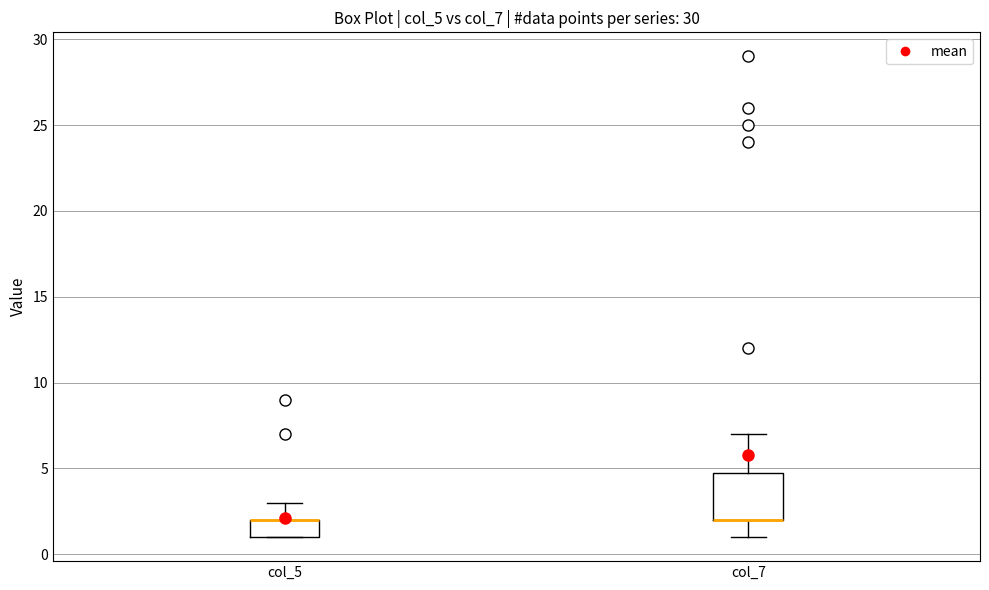

Which box is the tallest, from its lower edge to its upper edge?

col_7